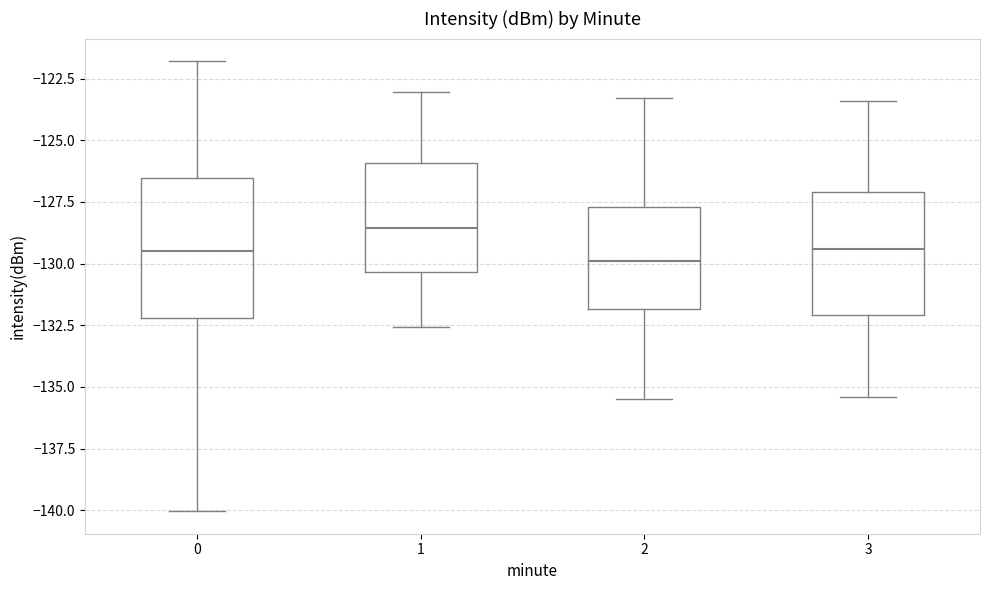

Where does the lower whisker of the box at x = 2 end on the y-axis? The values are not printed on the chart, so give them approximately, as read against the axis.

-135.5